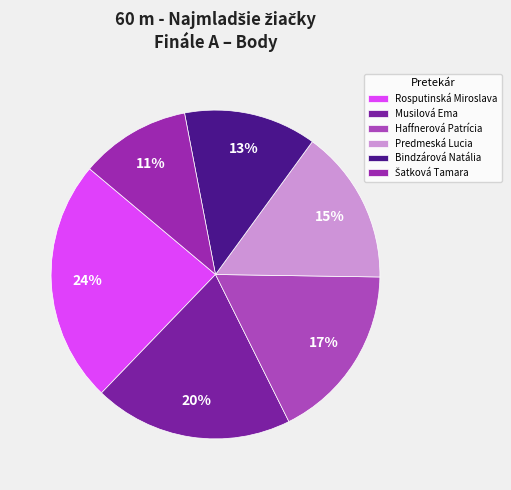

What percentage is the Musilová Ema slice, to the nearest percent?

20%